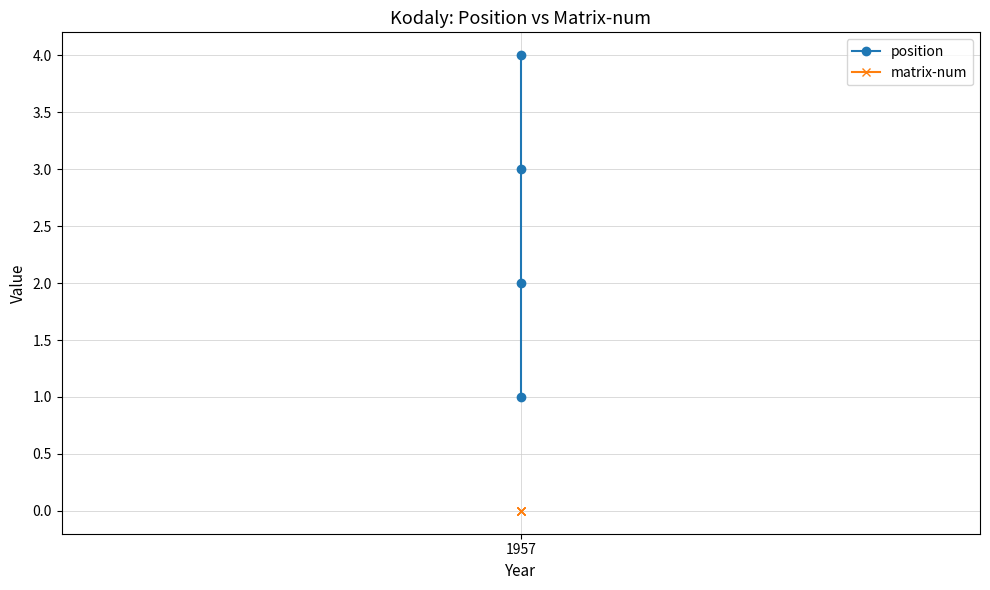

True or false: matrix-num has a value of 0 at 1957.

True